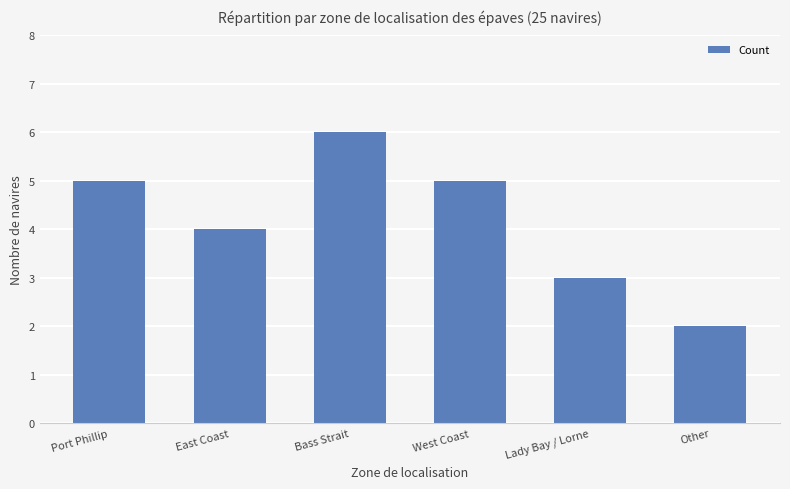

Reading left to right, what are all the values shown in this chart?

5	4	6	5	3	2